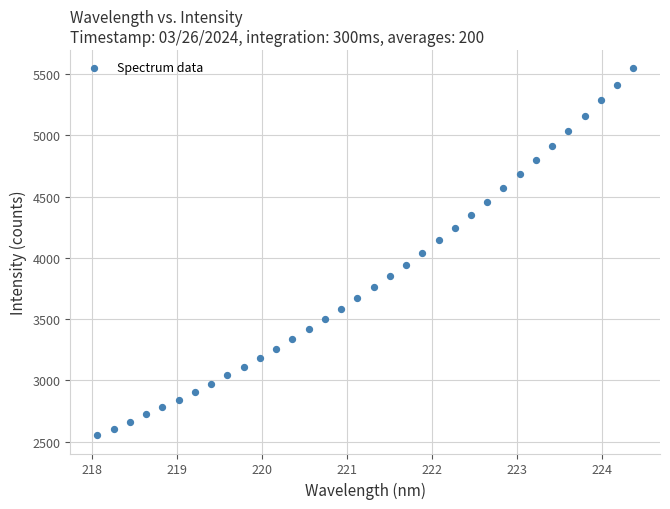

What is the range of X values (max minus min)?

6.3